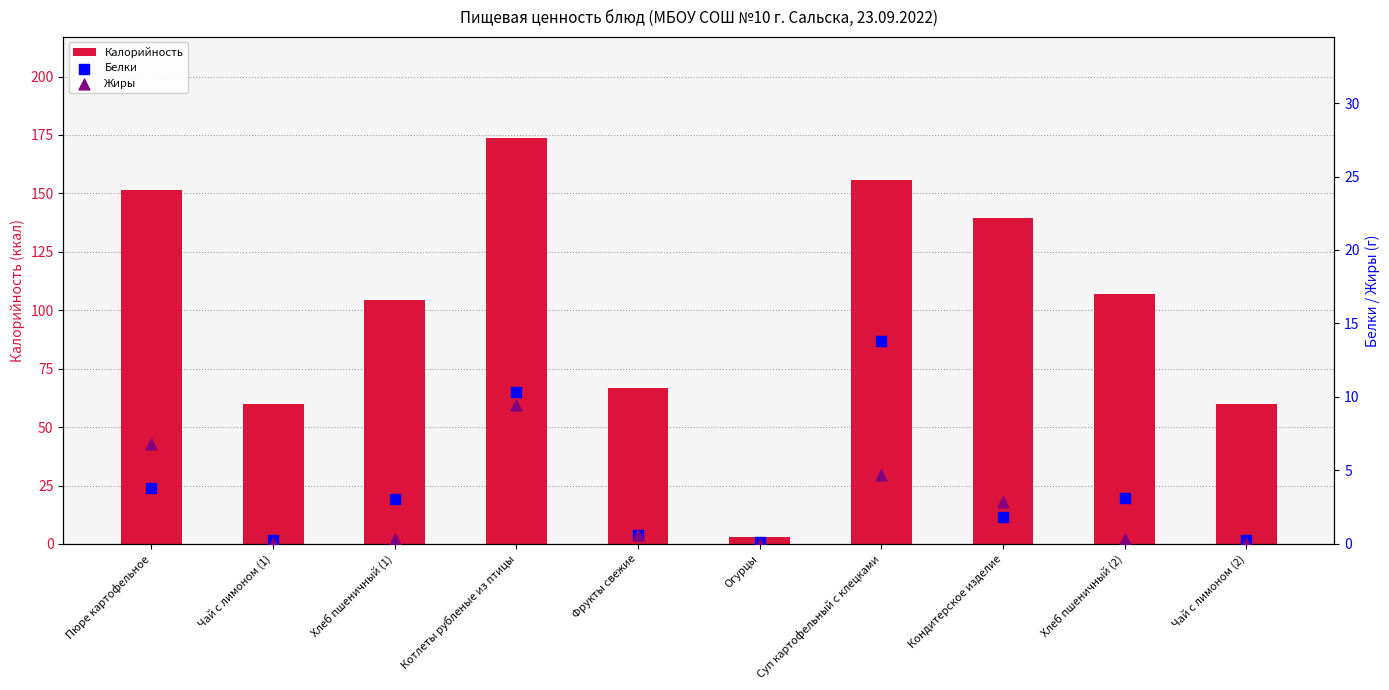

Which series has the largest total across all categories?

Калорийность